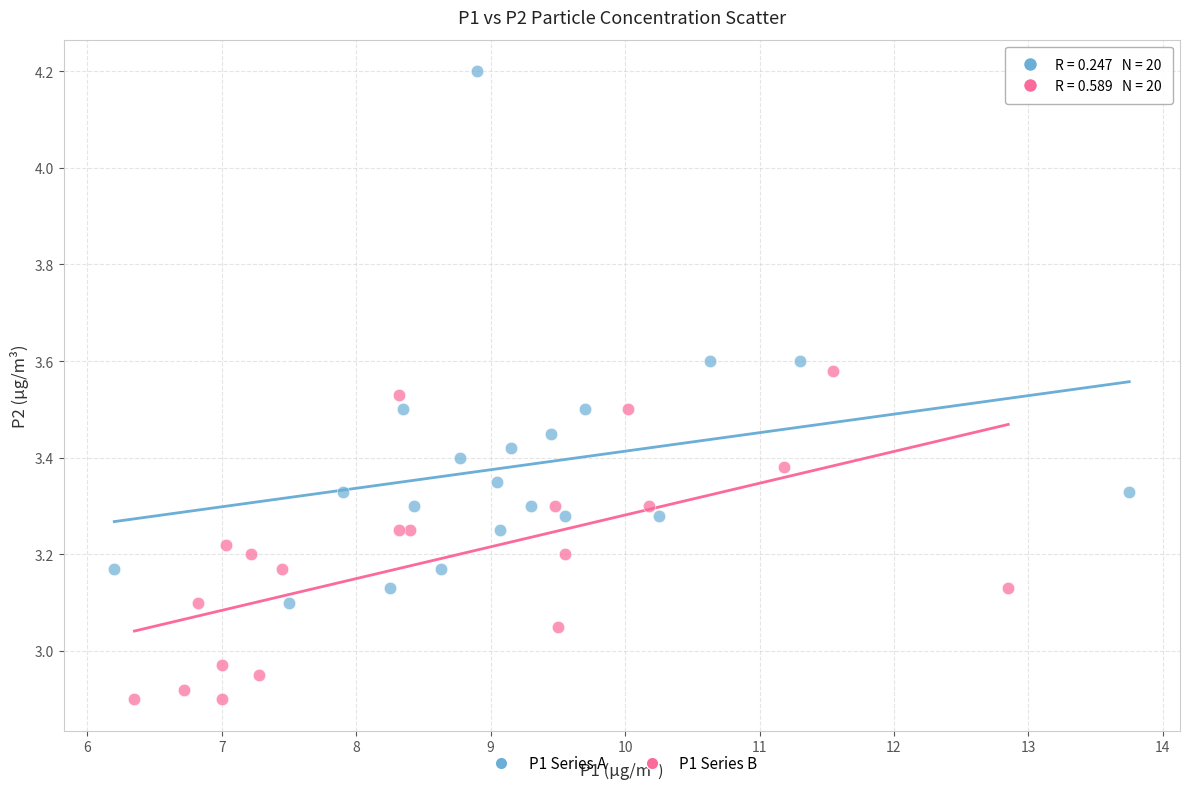

Which series has the widest spread of Y values?

P1 Series A